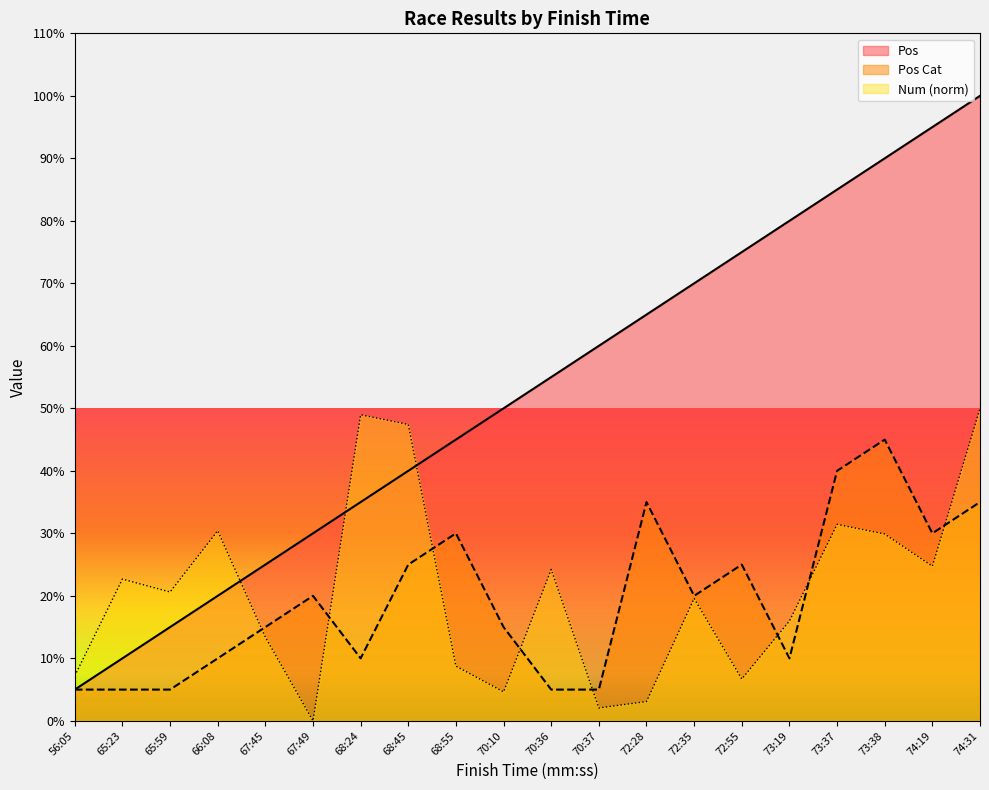

How many values in the Pos series exceed 55?

9